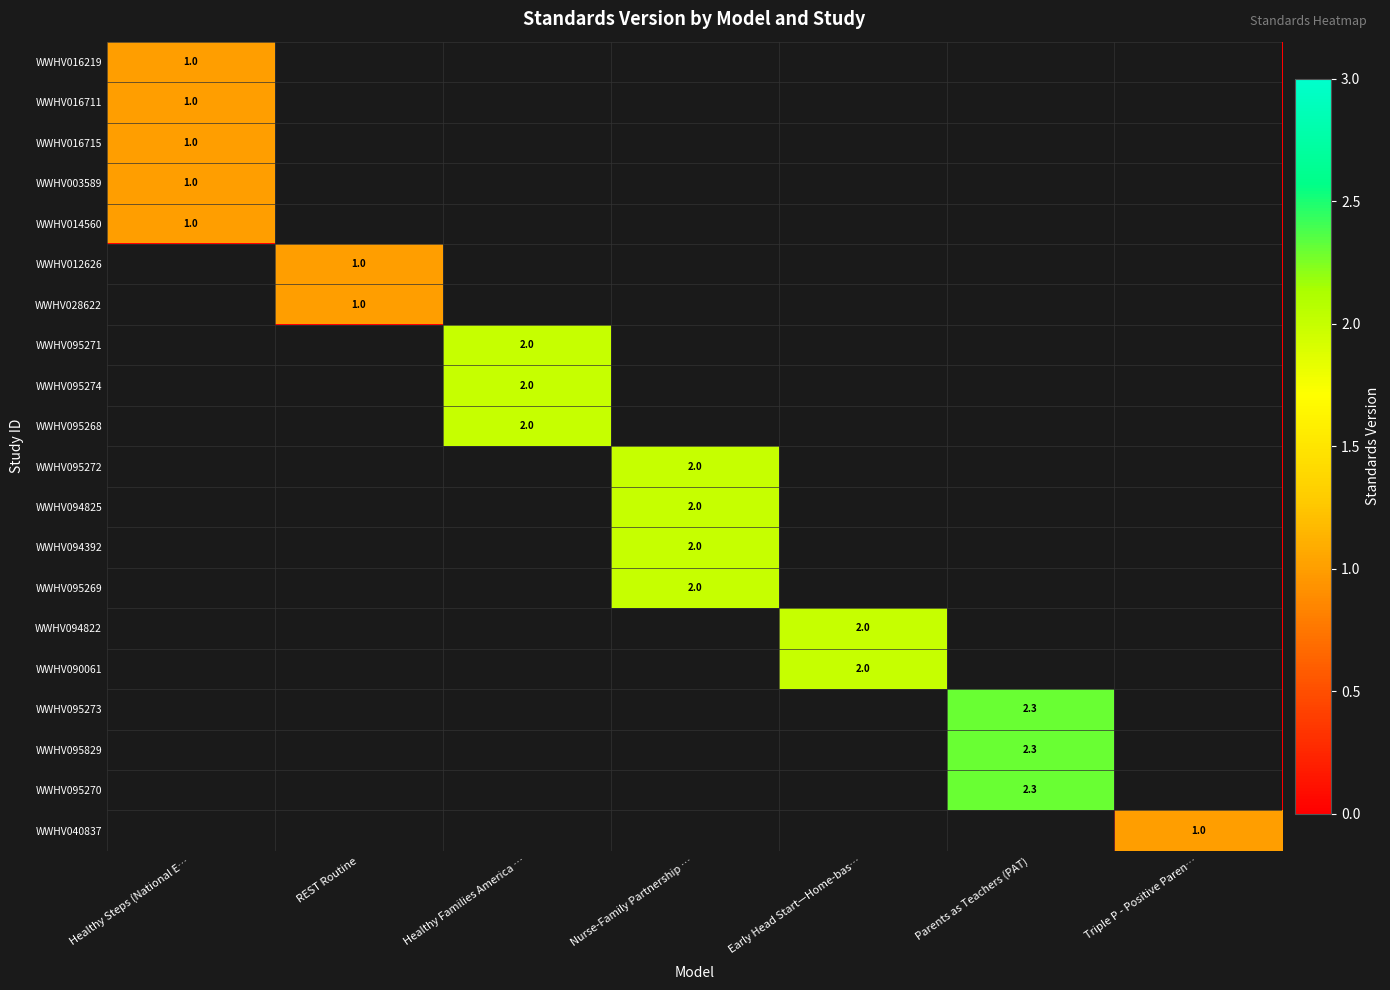

Is it true that WWHV003589 equals -0.2 at Parents as Teachers (PAT)?

False